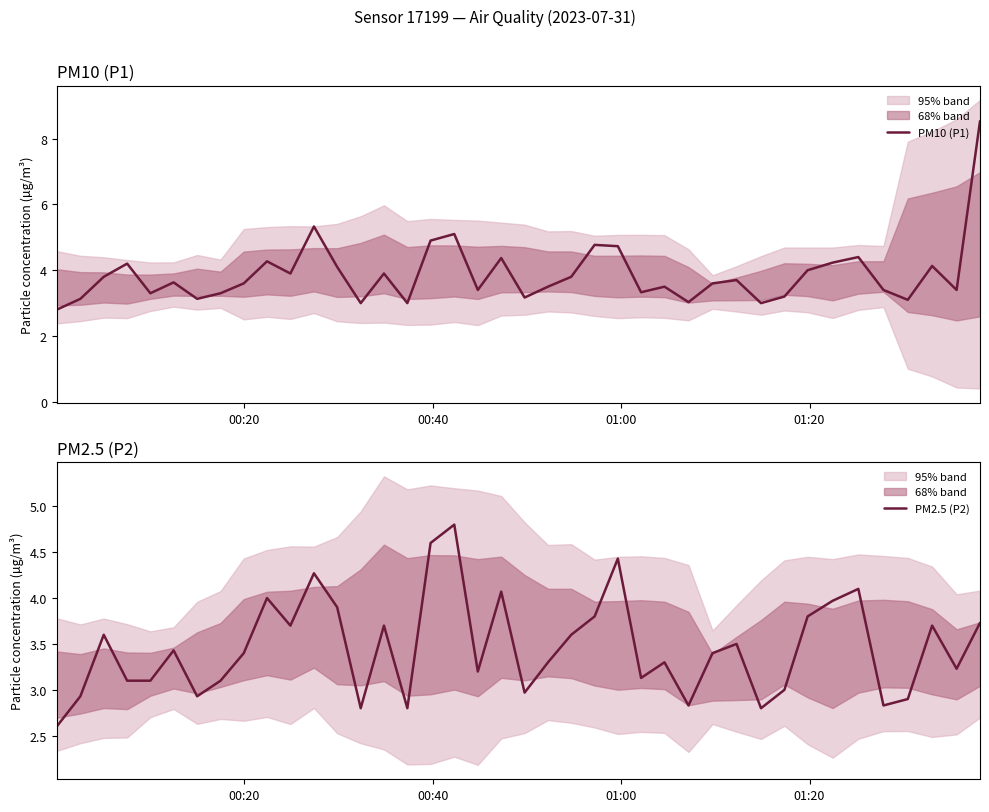

What is the maximum value for PM2.5 (P2)?

4.8